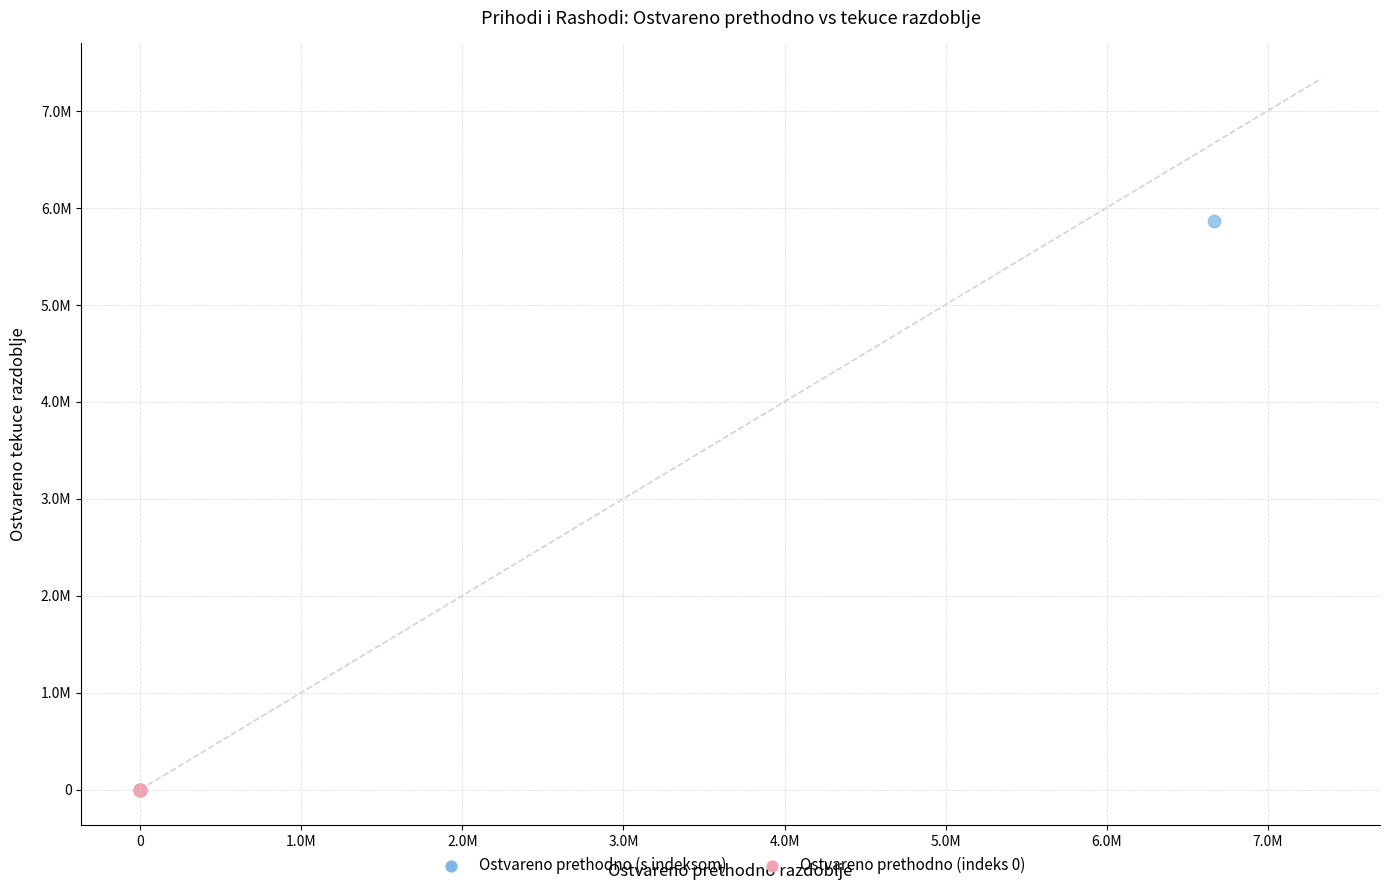

What are all the series names shown in the legend?

Ostvareno prethodno (s indeksom), Ostvareno prethodno (indeks 0)